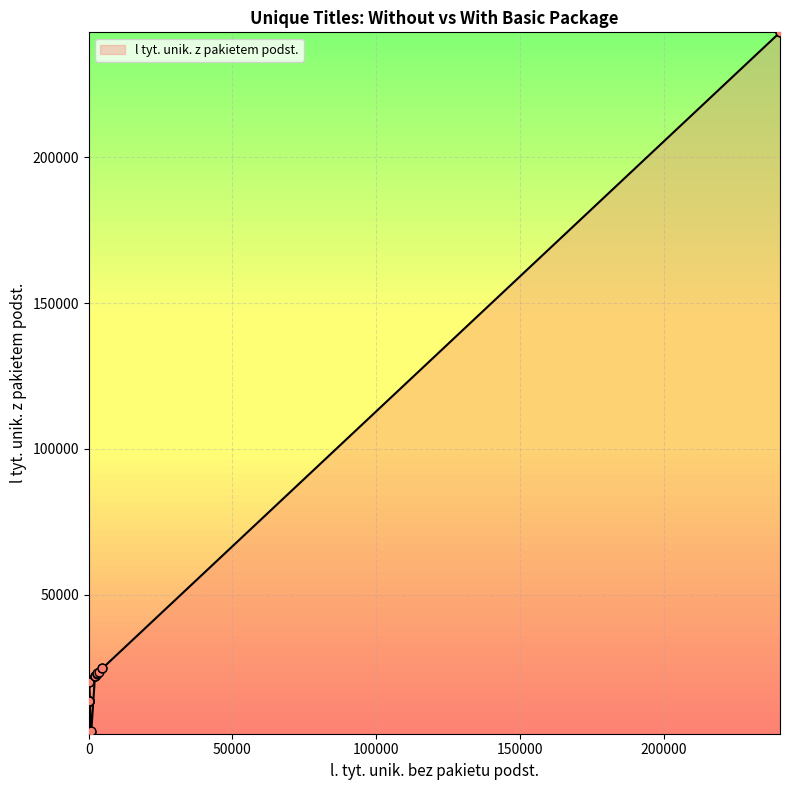

Which has a higher value, 5 or 10?

5